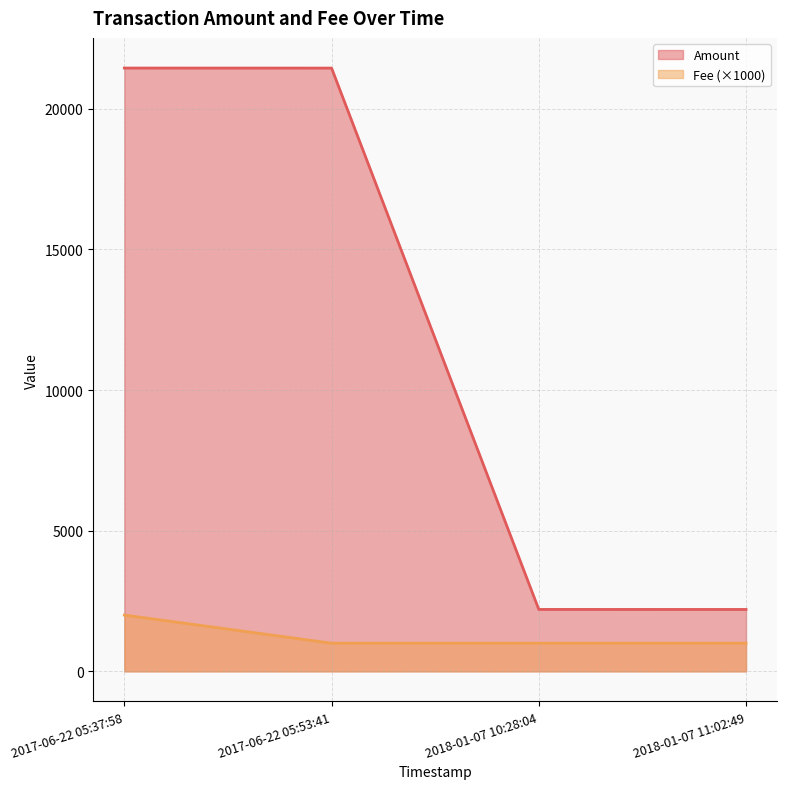

What is the average value of the Fee series?

1250